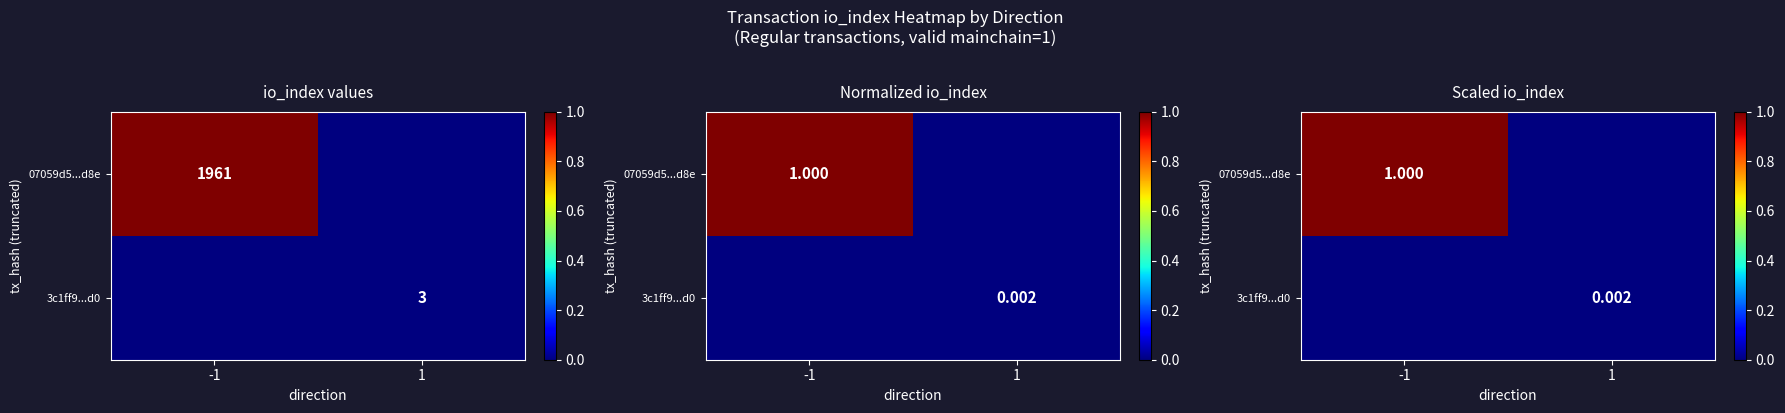

Rank the series by their maximum value, from highest to lowest.

07059d5...d8e, 3c1ff9...d0